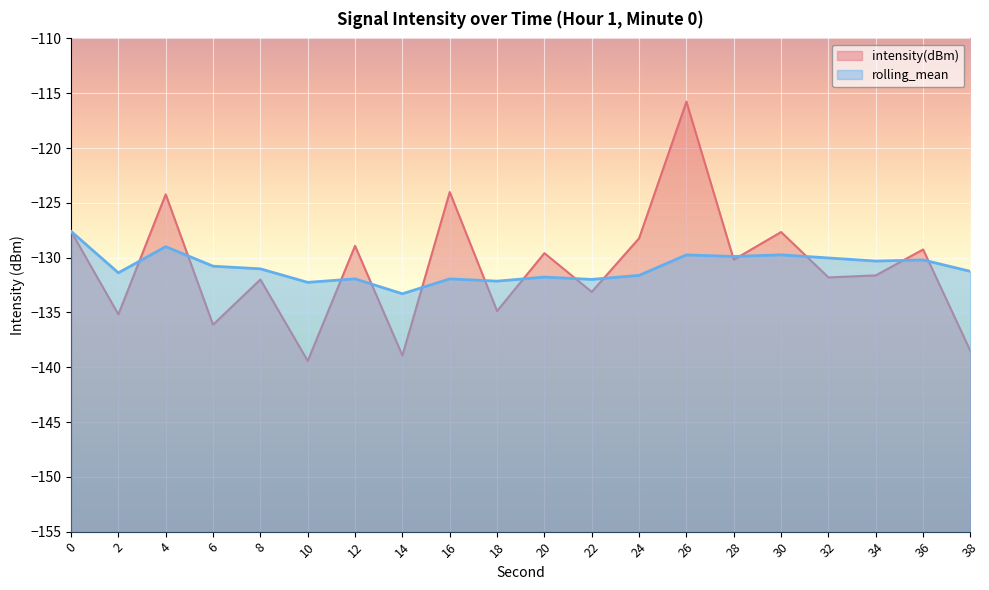

What is the value of the intensity(dBm) point at the 12th from the left?

-133.1